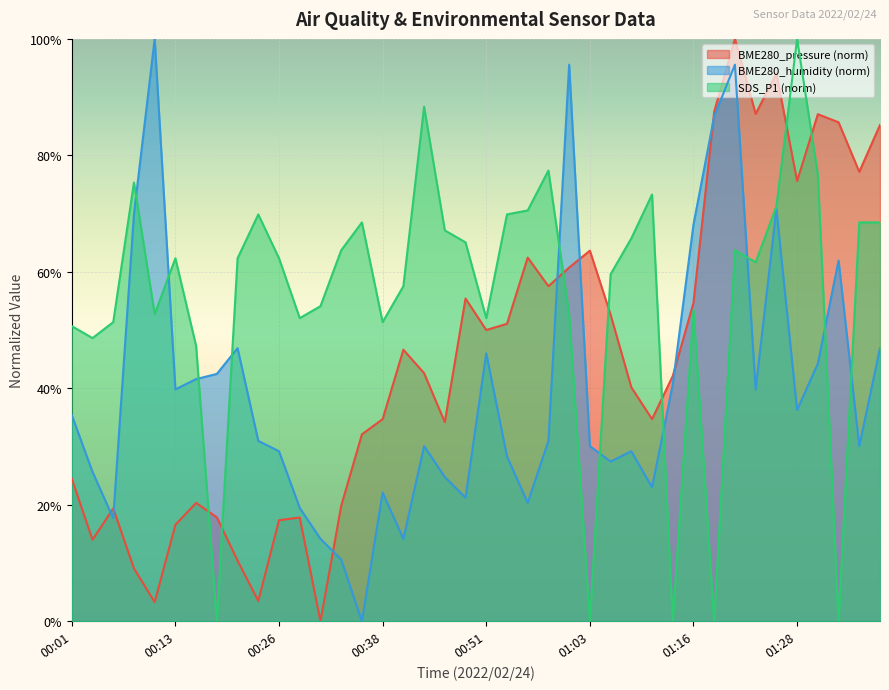

Is the value of BME280_pressure at 01:23 greater than the value of BME280_humidity at 00:26?

Yes